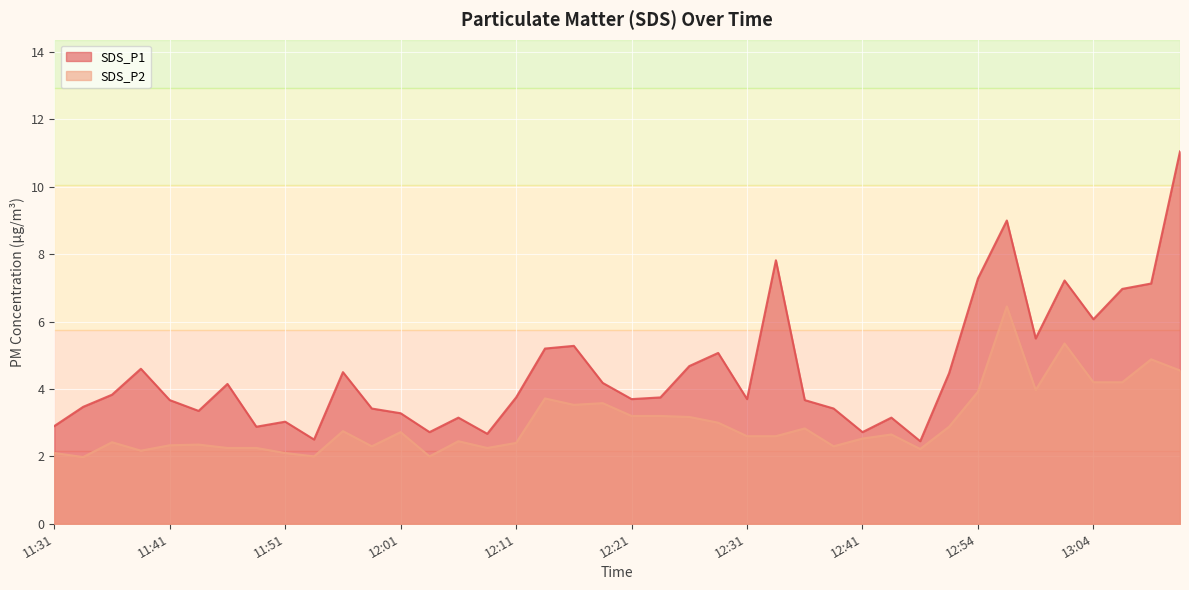

Which series has the largest total across all categories?

SDS_P1